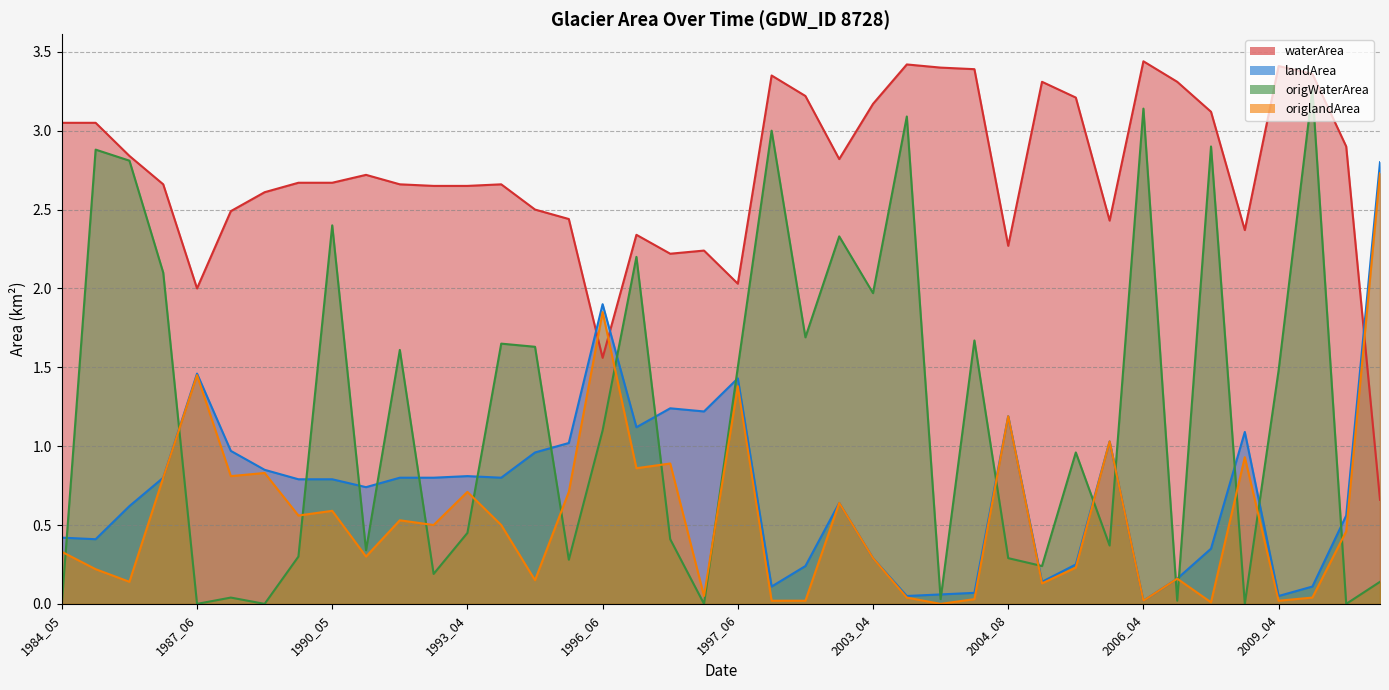

Is it true that landArea equals 0.1 at 2010_05?

True